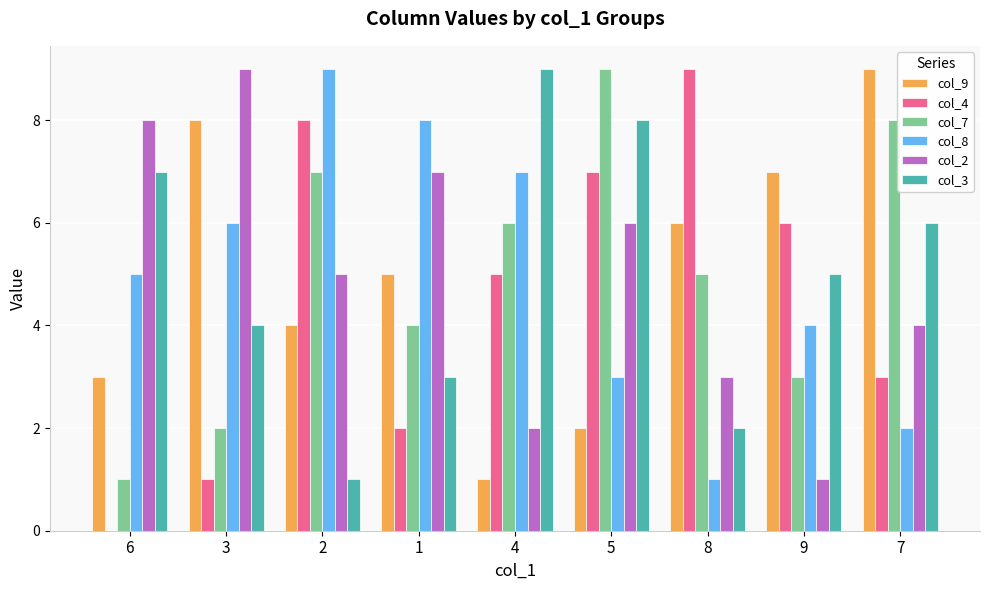

Are the bars horizontal?

No